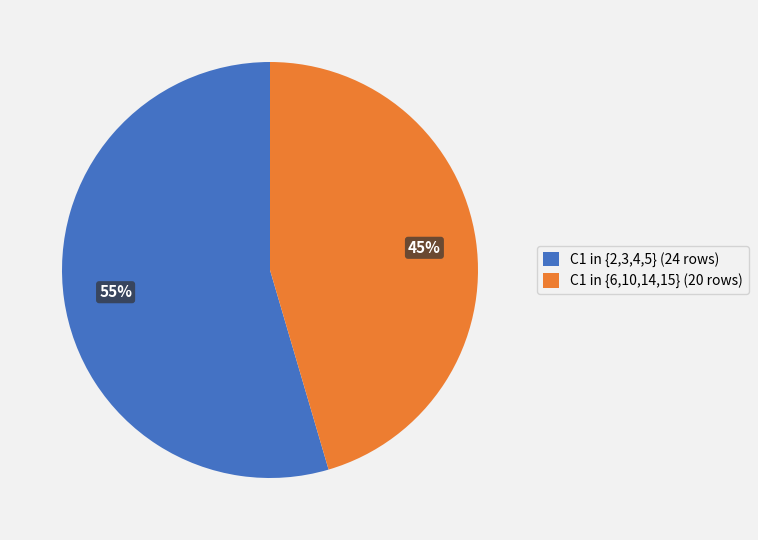

Do C1 in {2,3,4,5} (24 rows) and C1 in {6,10,14,15} (20 rows) together represent more than half of the pie?

Yes